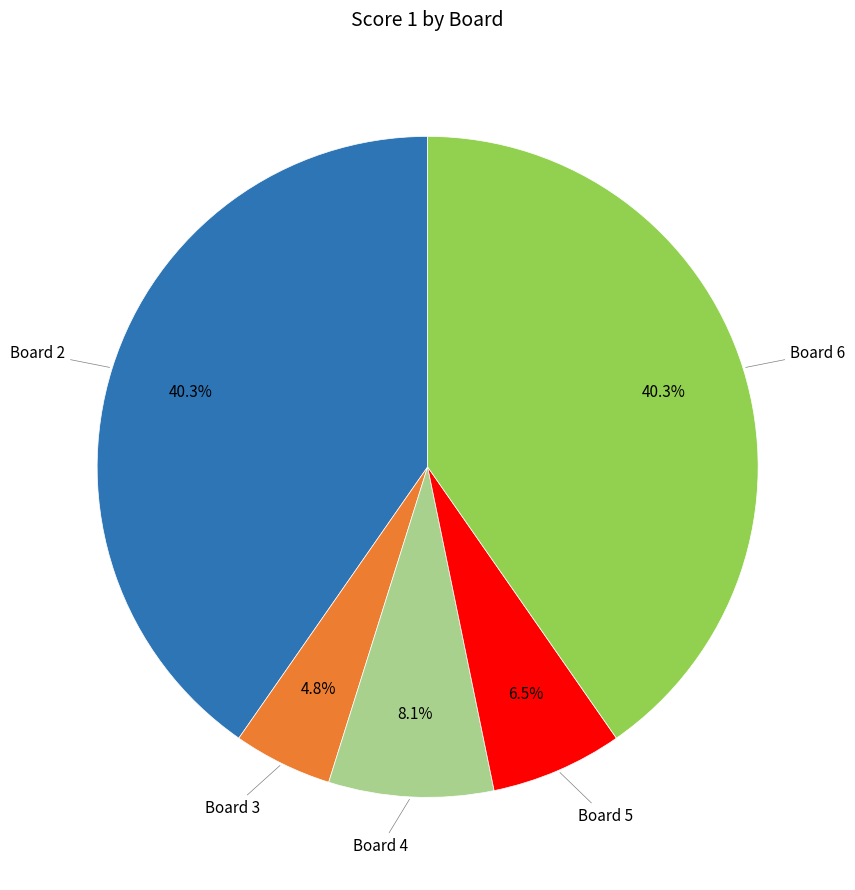

Is there a majority slice in this chart?

No